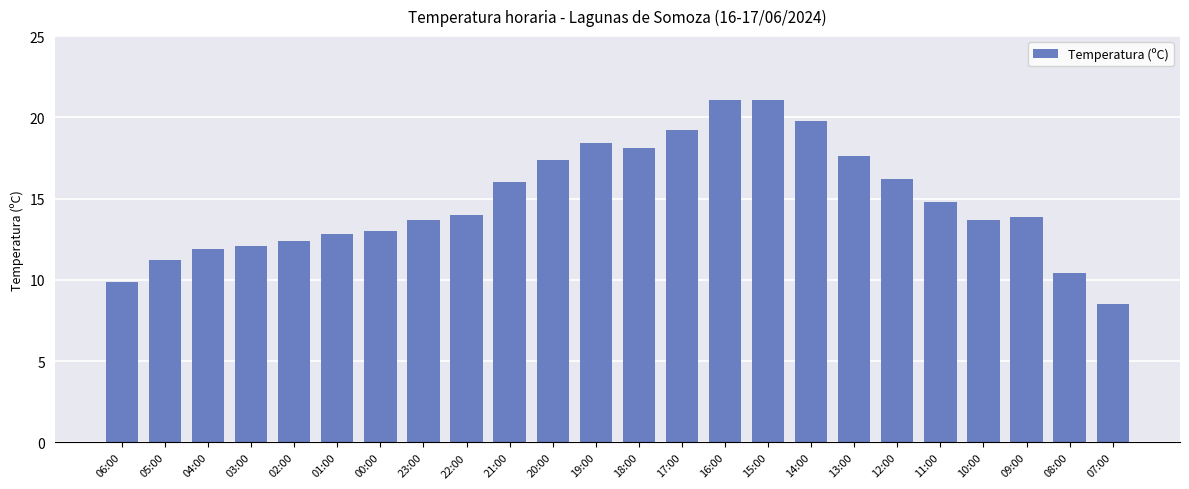

Does the chart contain stacked bars?

No